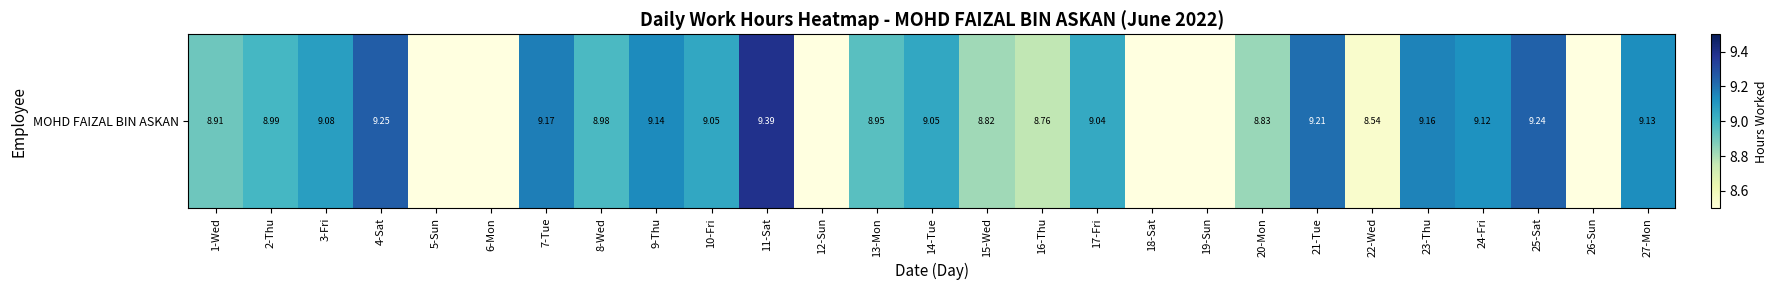

What is the sum of the values at 22-Wed and 8-Wed?

17.5